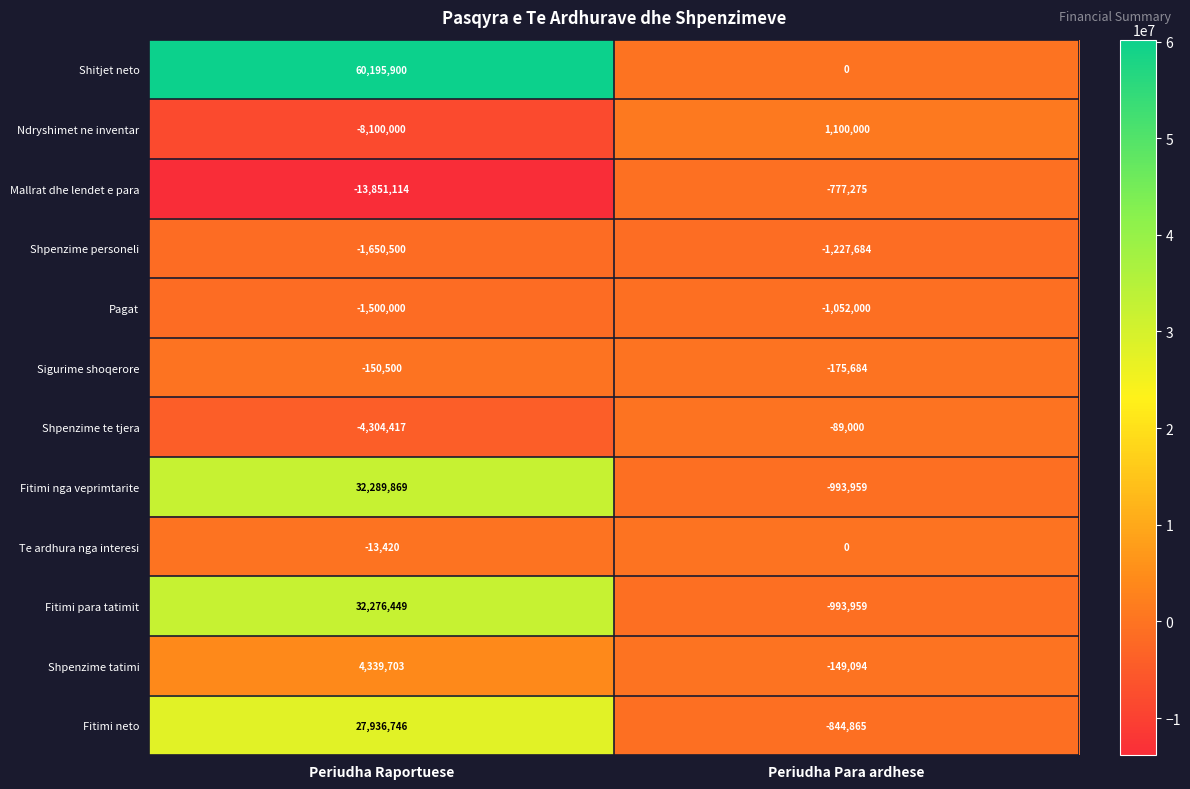

What is the sum of the Fitimi neto values at Periudha Raportuese and Periudha Para ardhese?

27091881